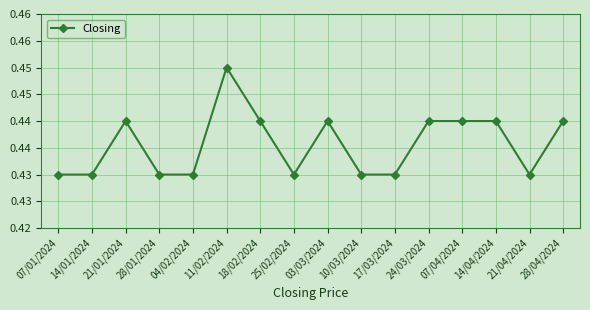

Is it true that the value at 14/04/2024 is 0.4?

True